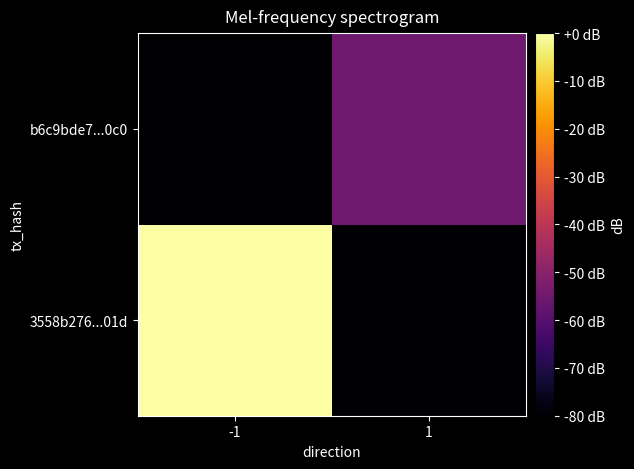

What is the smallest value displayed?

-80.0